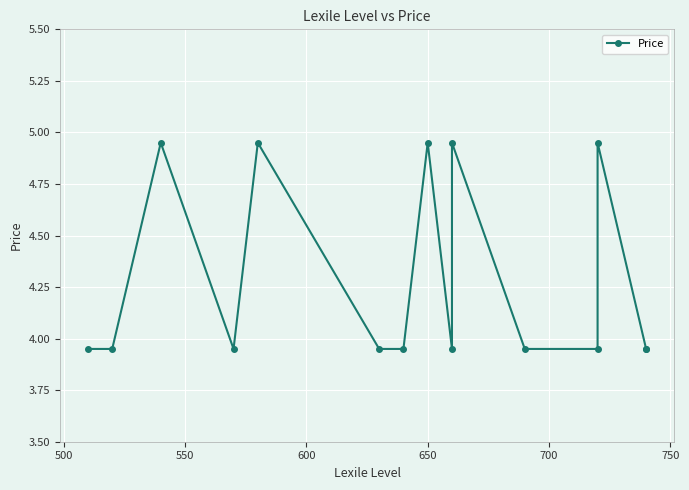

How many lines are shown in the chart?

1